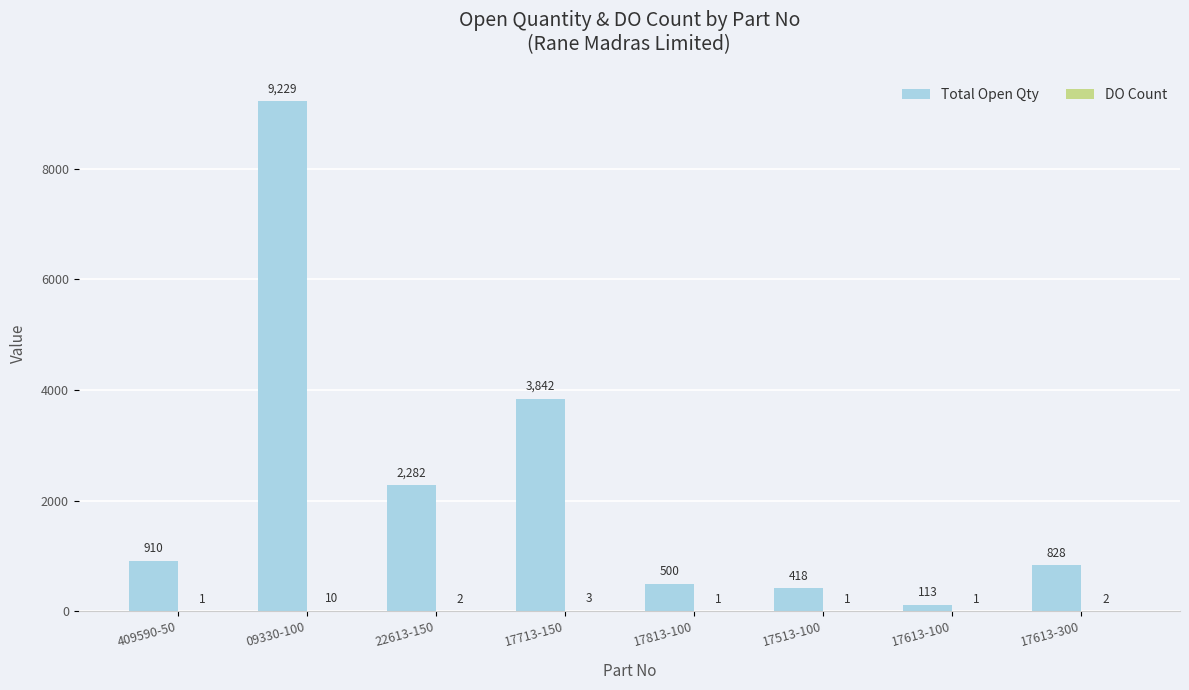

Between 09330-100 and 17613-300, which series saw the biggest shift?

Total Open Qty